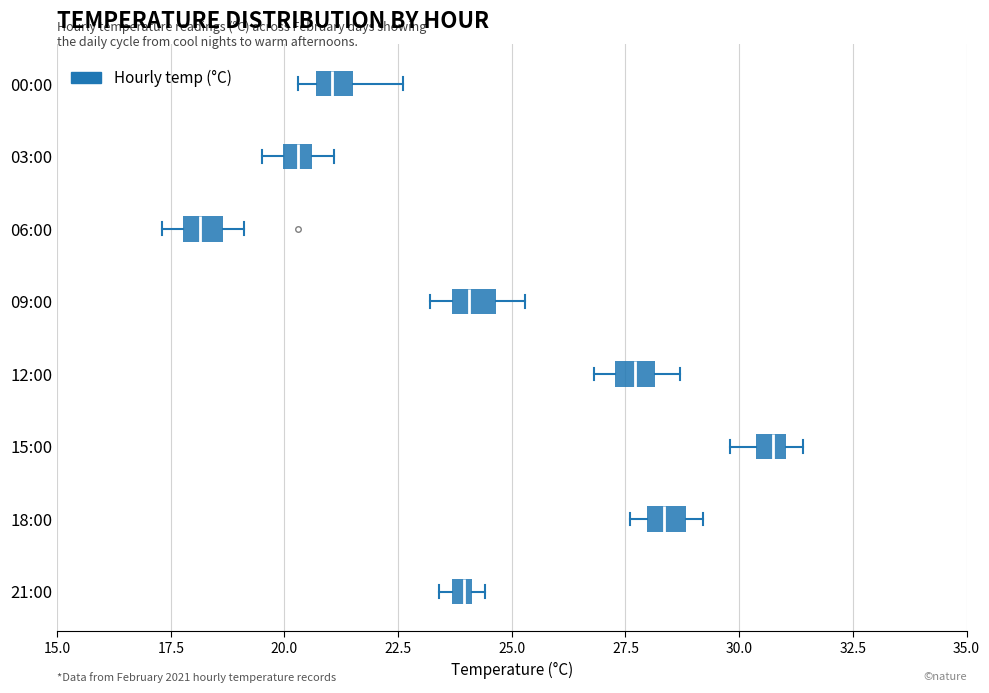

Which box has the furthest to the right median line?

15:00